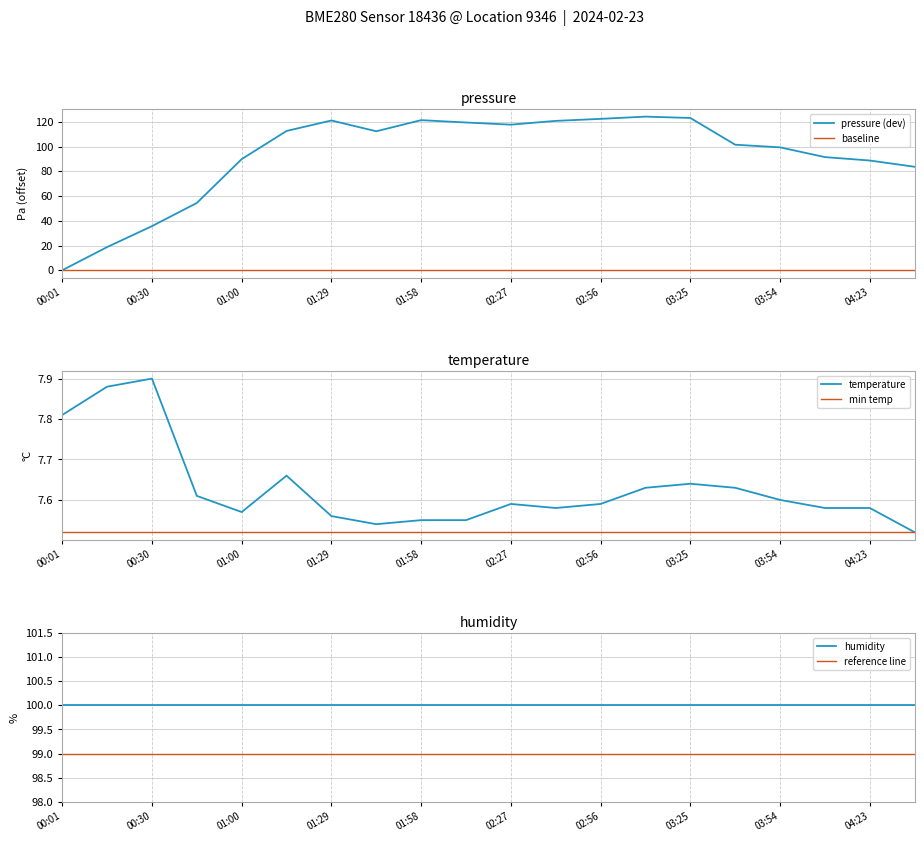

True or false: pressure (dev) has a value of 99.4 at 03:54.

True